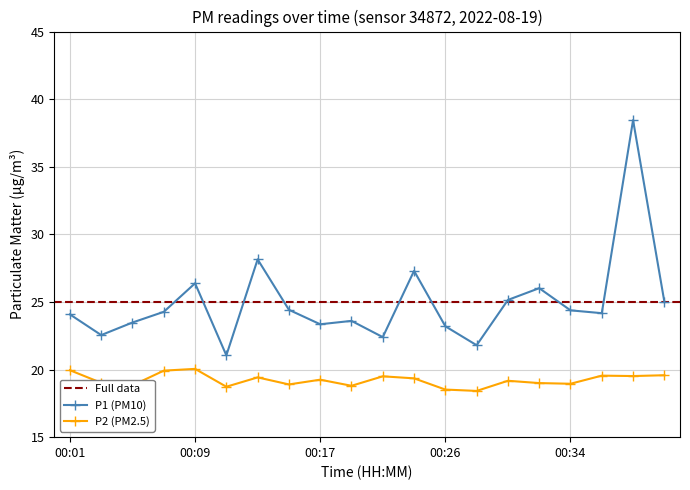

At which label does P2 first exceed 19?

00:01